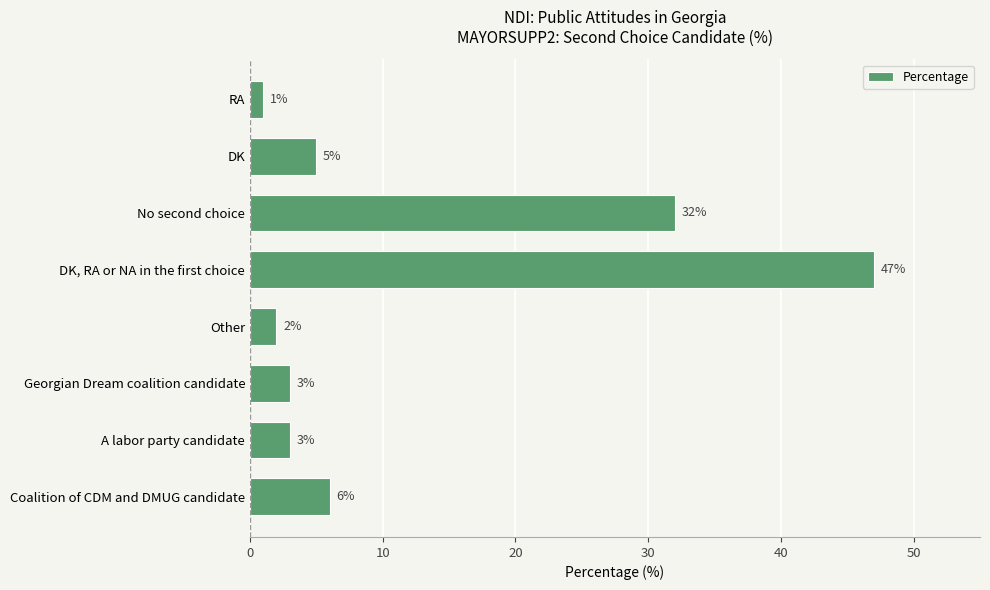

What is the change in value from DK, RA or NA in the first choice to No second choice?

-15